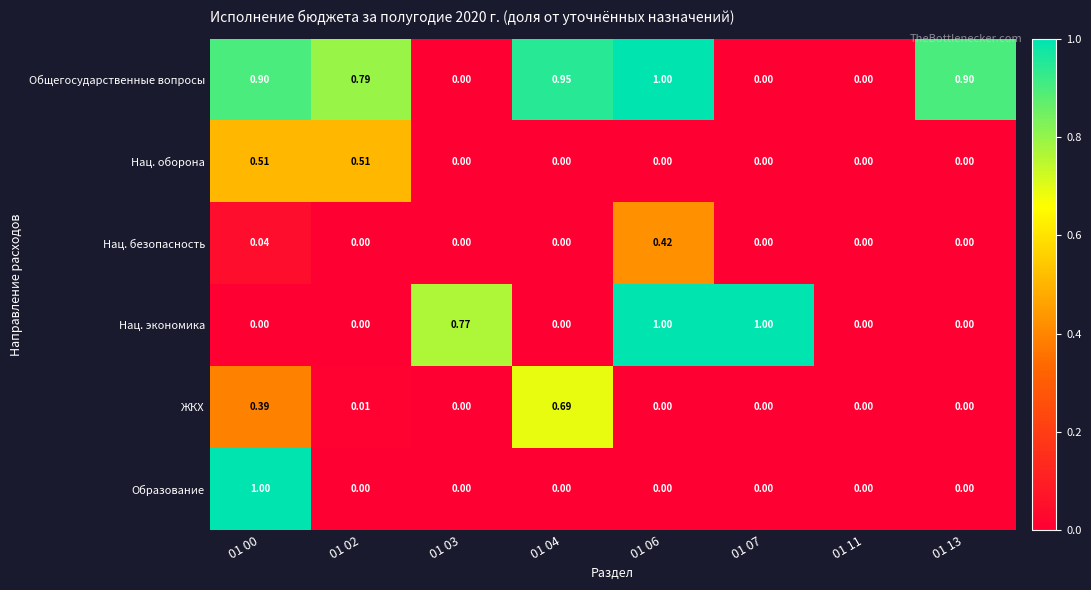

How many series are shown in this chart?

6